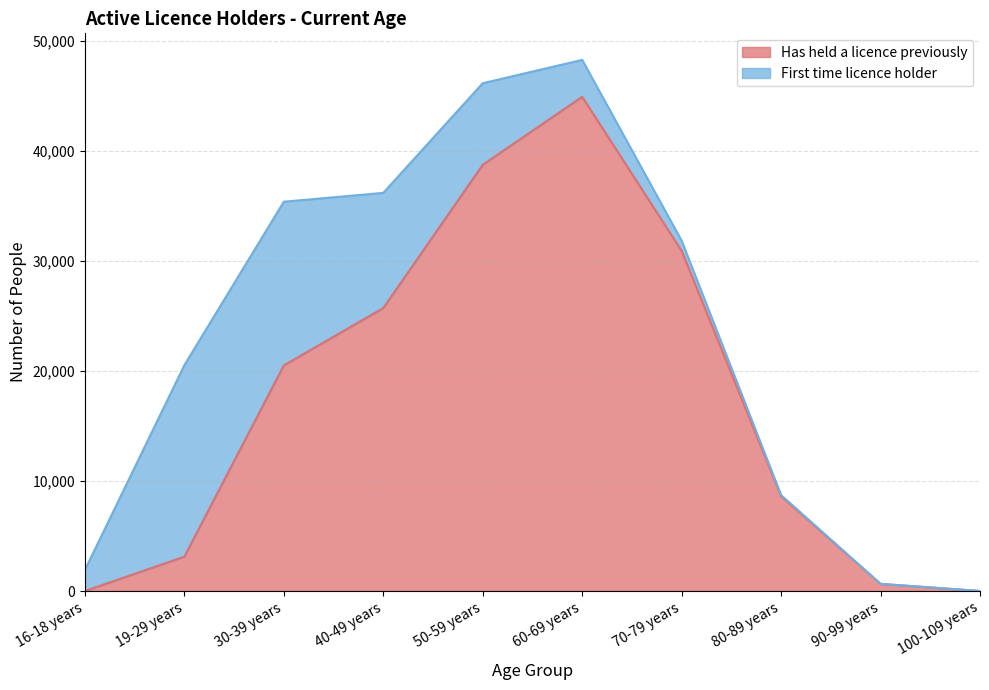

At which category does the chart reach its minimum across all series?

16-18 years